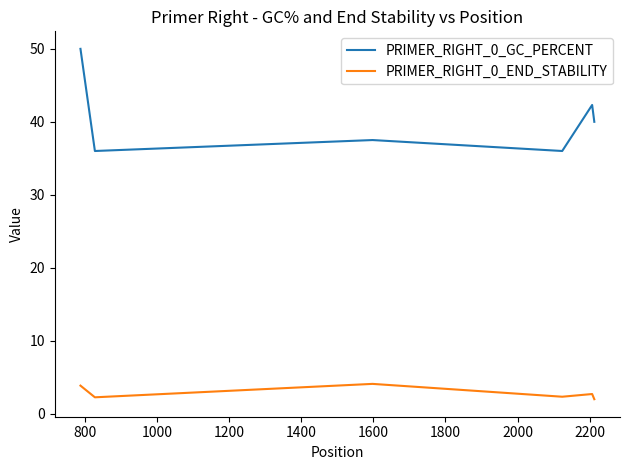

What is the maximum value shown in the chart?

50.0